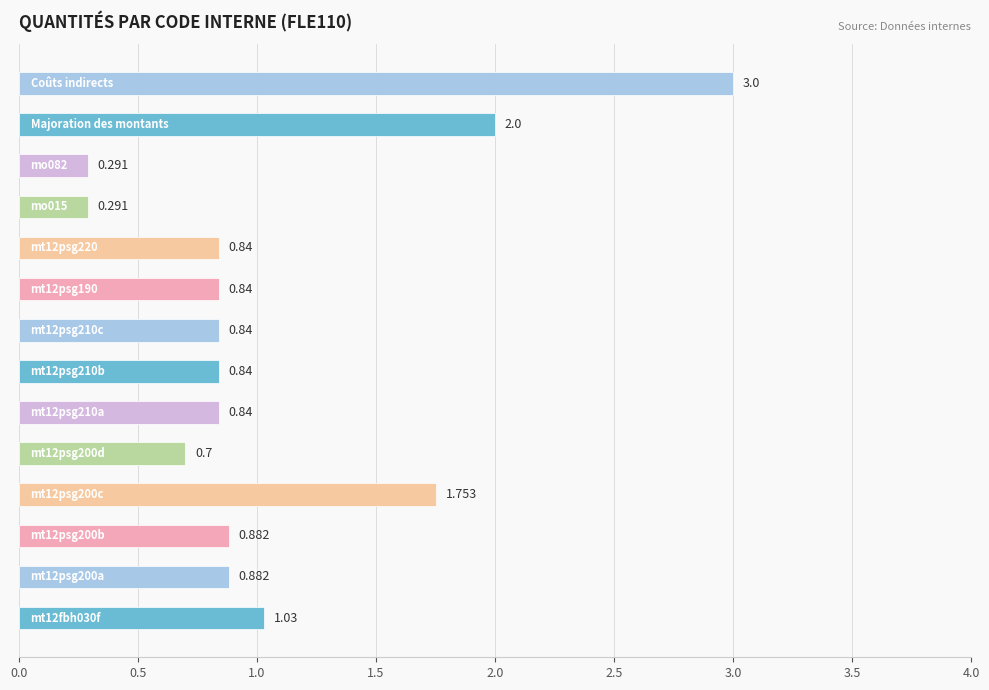

How many bars are there in total?

14